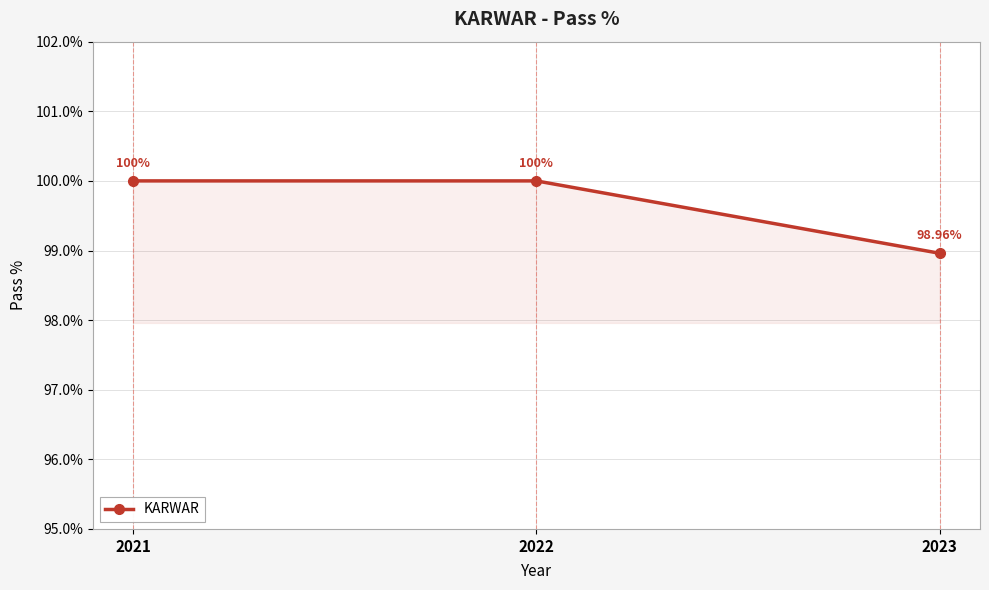

Which label corresponds to the smallest value in the chart?

2023